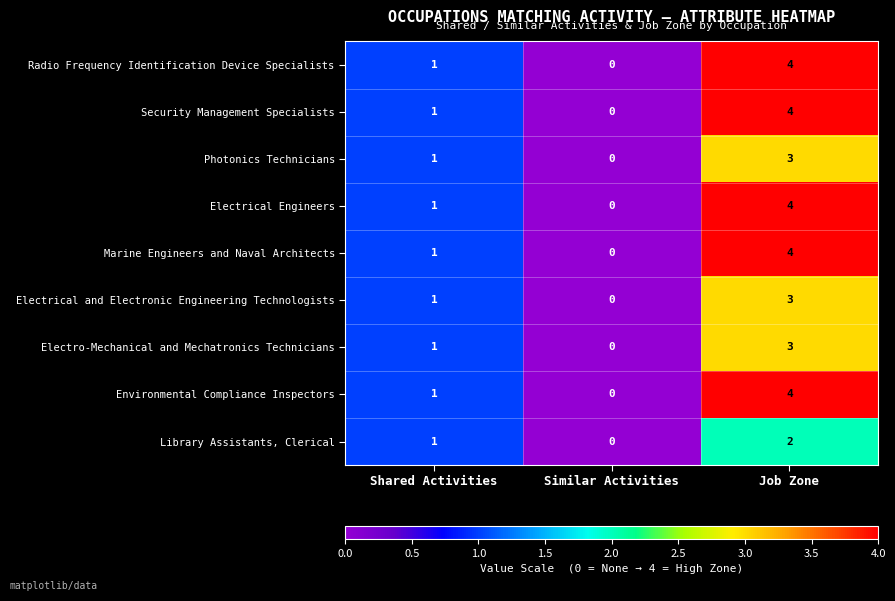

Count the number of categories in the chart.

3